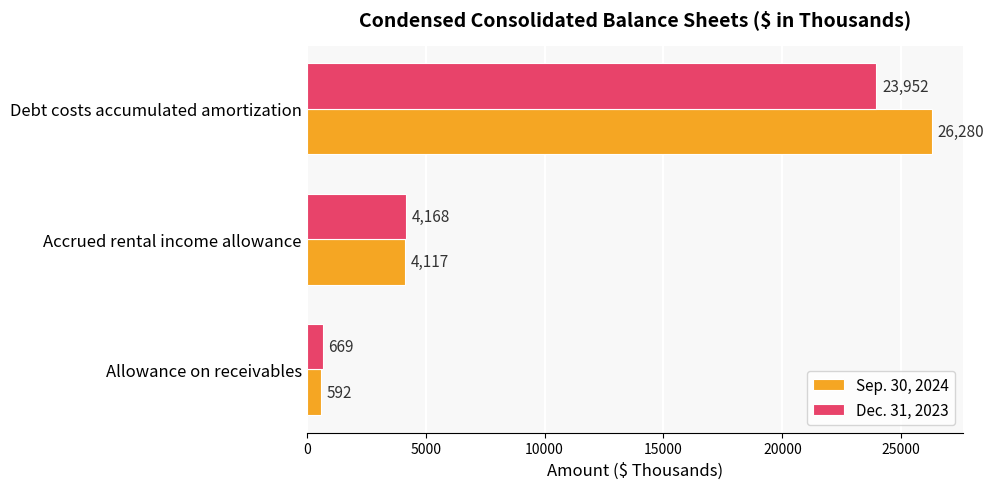

Rank the categories by Dec. 31, 2023 value from highest to lowest.

Debt costs accumulated amortization, Accrued rental income allowance, Allowance on receivables